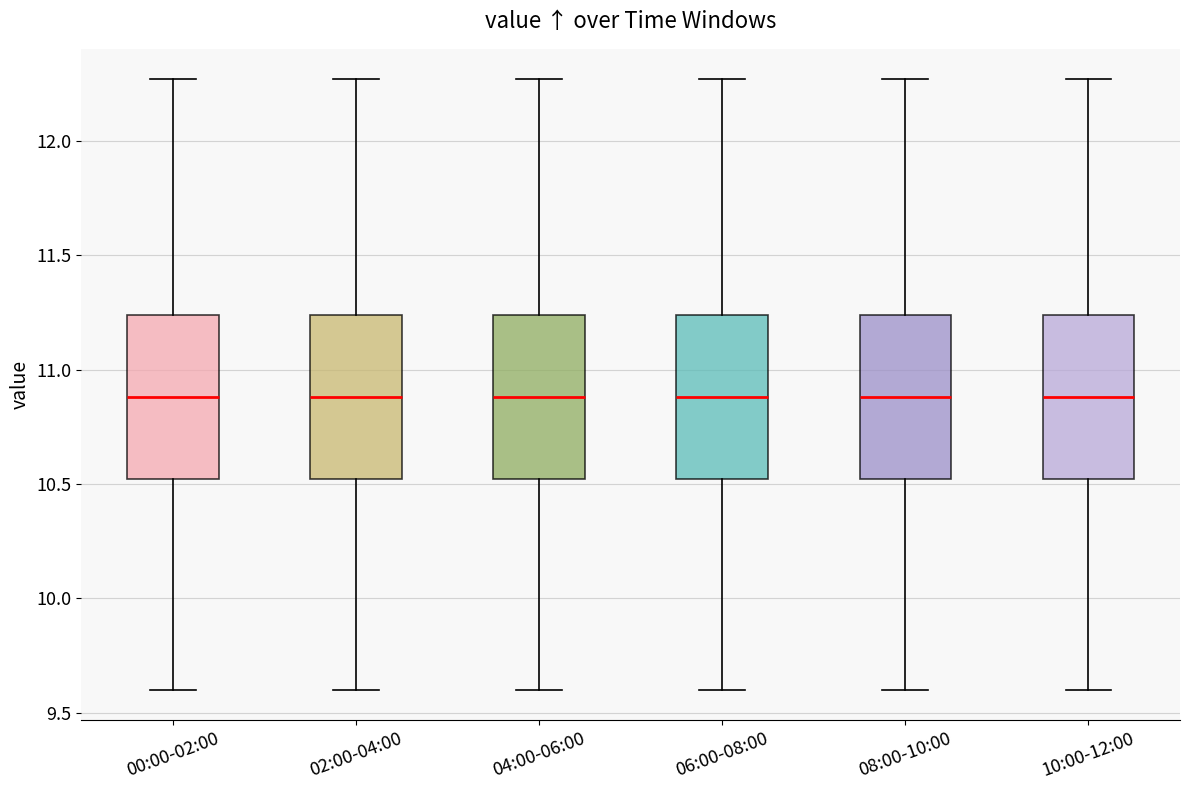

Where does the median line of the box for 04:00-06:00 sit on the y-axis? The values are not printed on the chart, so give them approximately, as read against the axis.

10.90